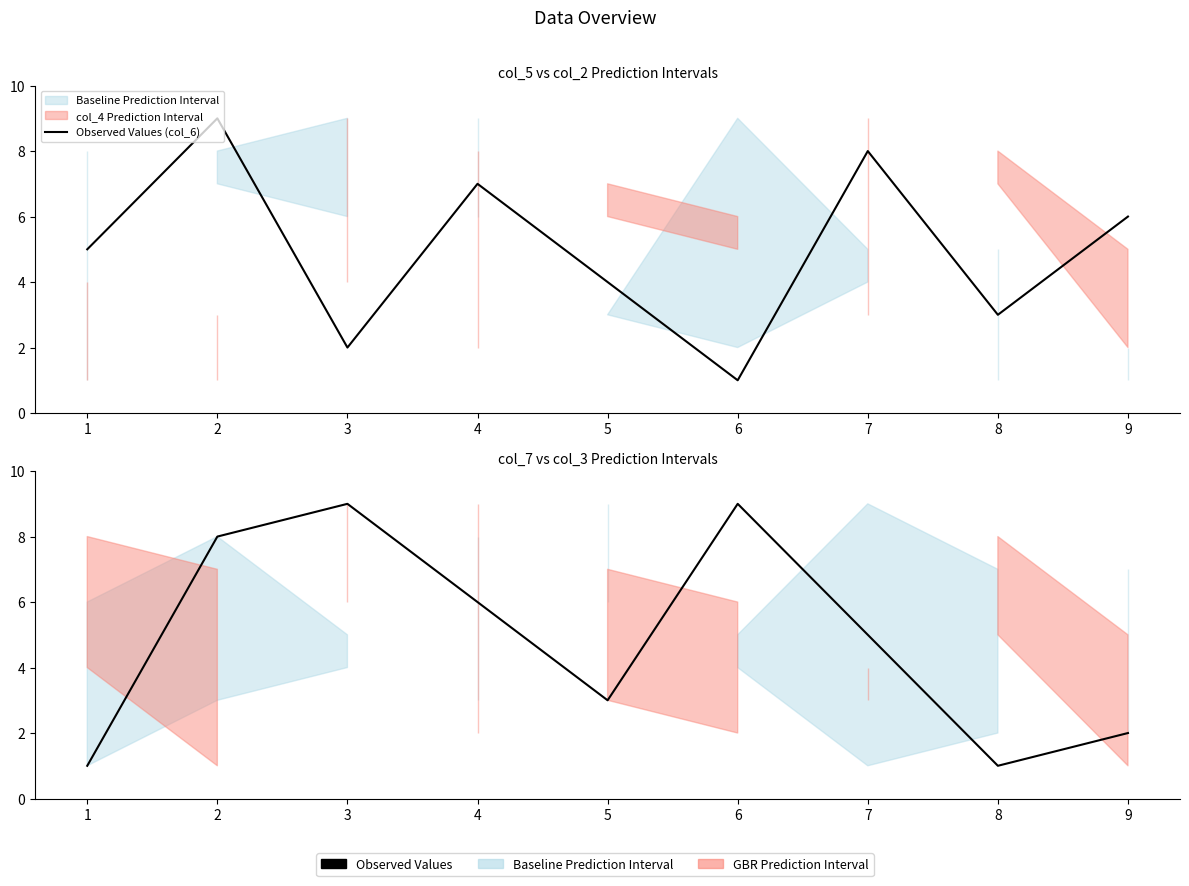

At which category does Observed Values (col_5) reach its first local peak?

3